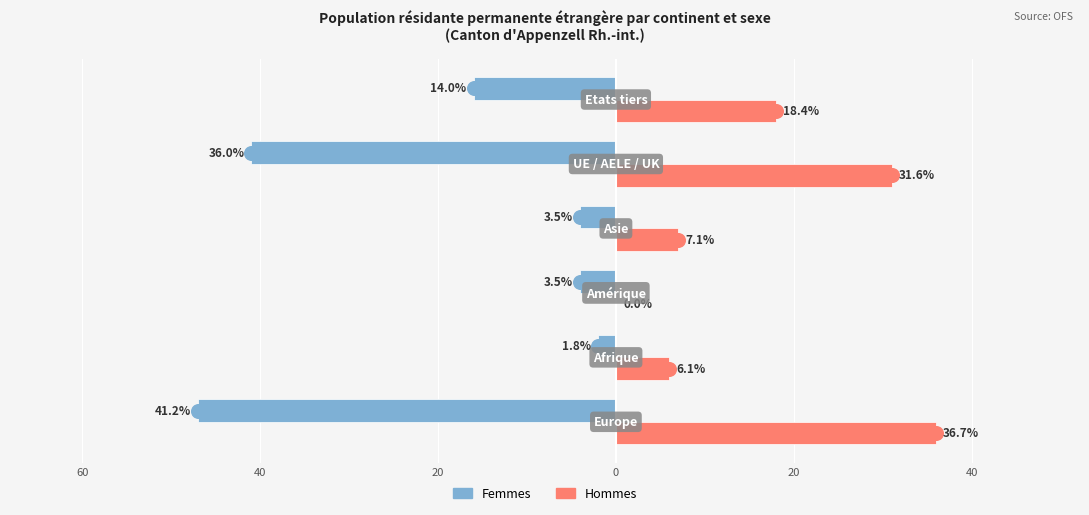

What is the sum of all Femmes values?

-114